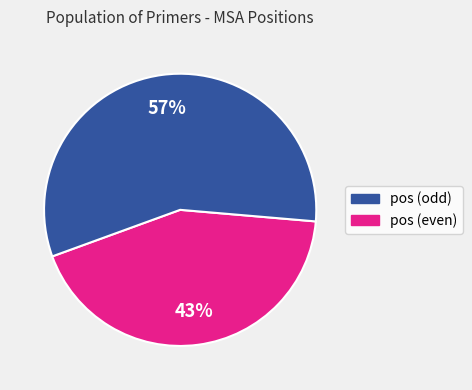

Is there any slice that represents more than half of the pie?

Yes